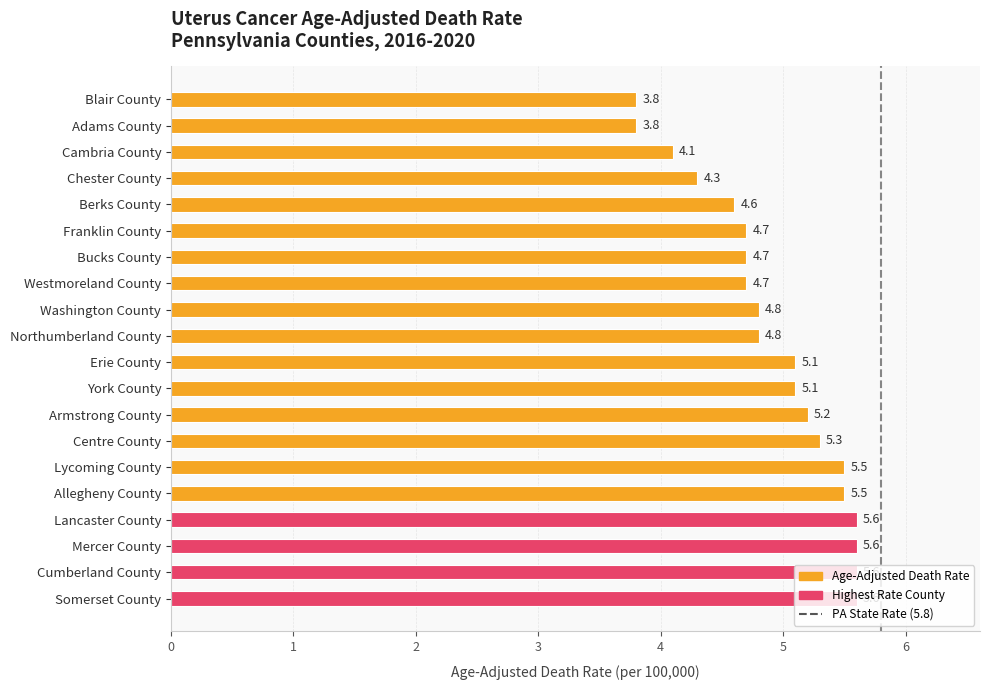

What is the maximum value shown in the chart?

5.6